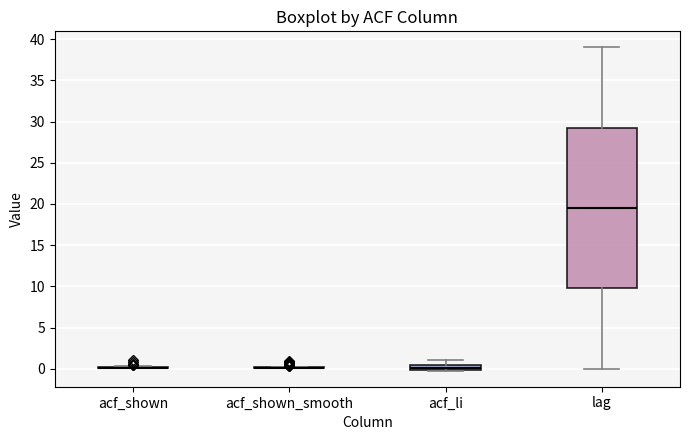

Which box is the tallest, from its lower edge to its upper edge?

lag